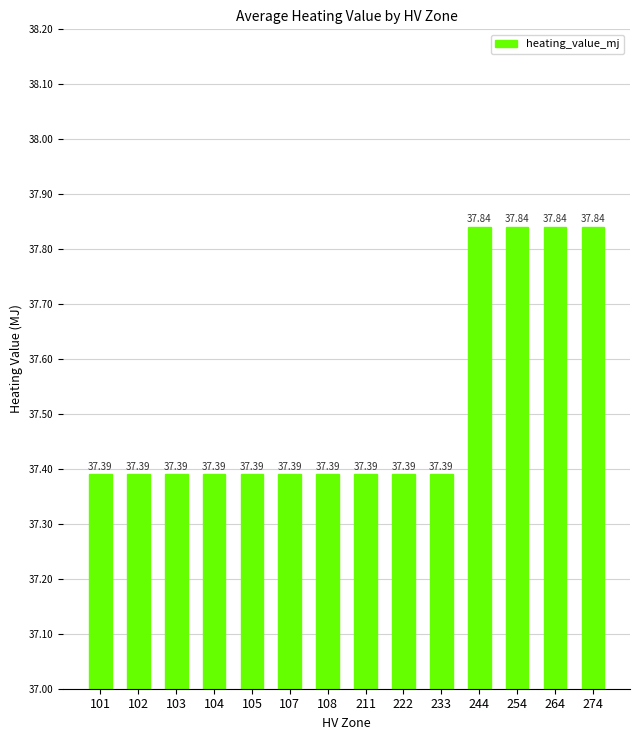

How many bars are there in total?

14